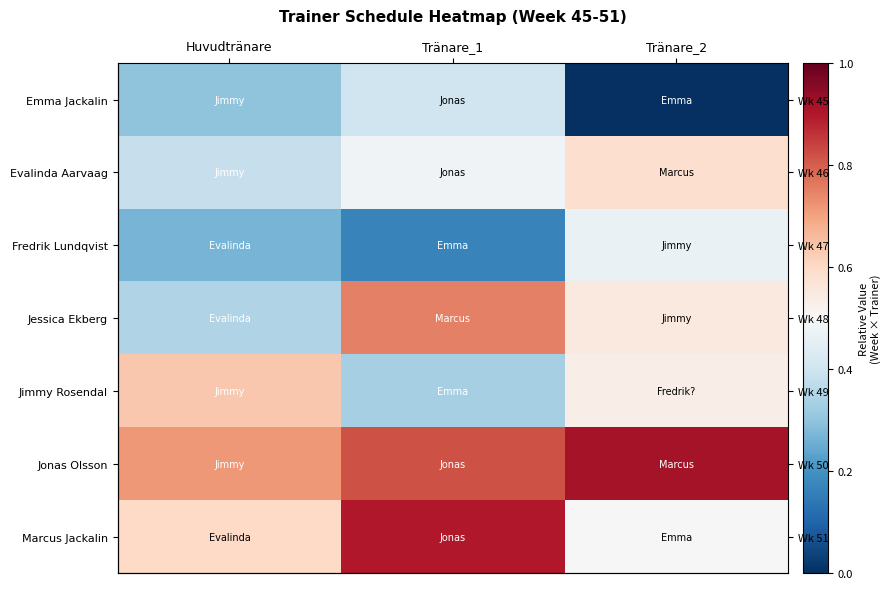

At which label does Fredrik Lundqvist reach its peak?

Tränare_2